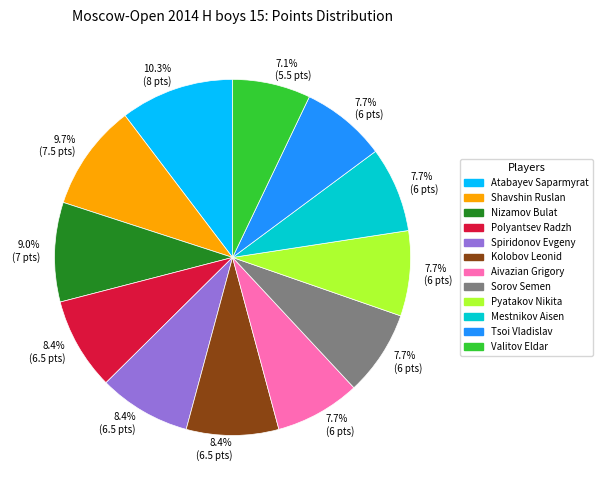

Is there any slice that represents more than half of the pie?

No